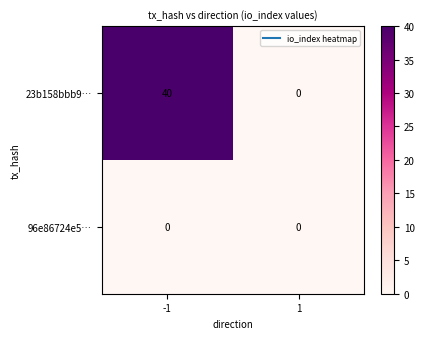

The 23b158bbb9… series shows 0 at 1. True or false?

True